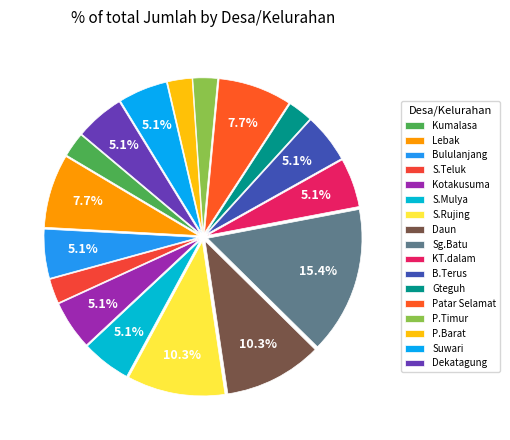

What is the change in value from S.Teluk to S.Mulya?

+1